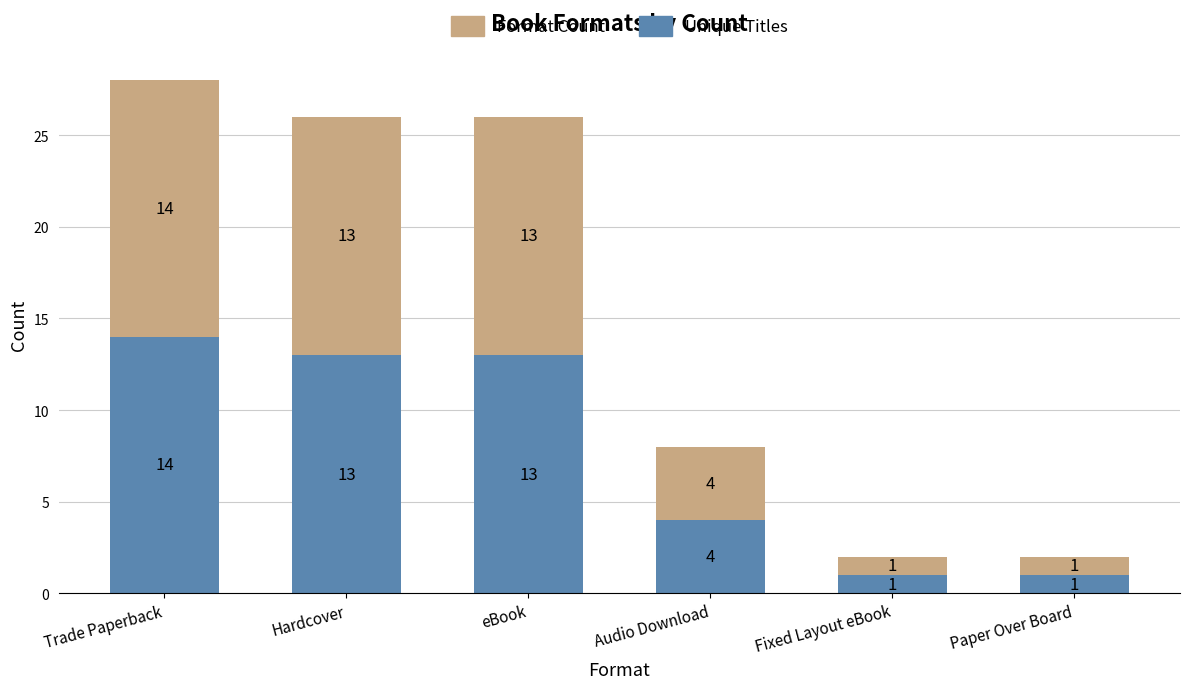

What are all the series names shown in the legend?

Format Count, Unique Titles